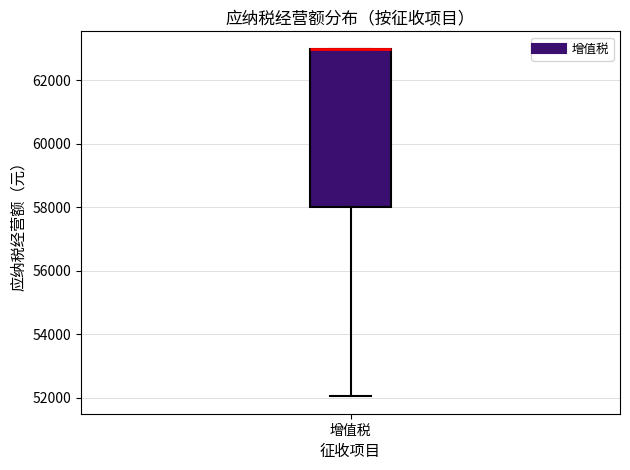

Transcribe this box plot: give where the median line is, the range the box spans, and where the two whiskers end, as read against the y-axis. The values are not printed on the chart, so give them approximately, as read against the axis.

median 63000 (drawn on the box's upper edge), box 58000 to 63000, whiskers 52000 to 63000